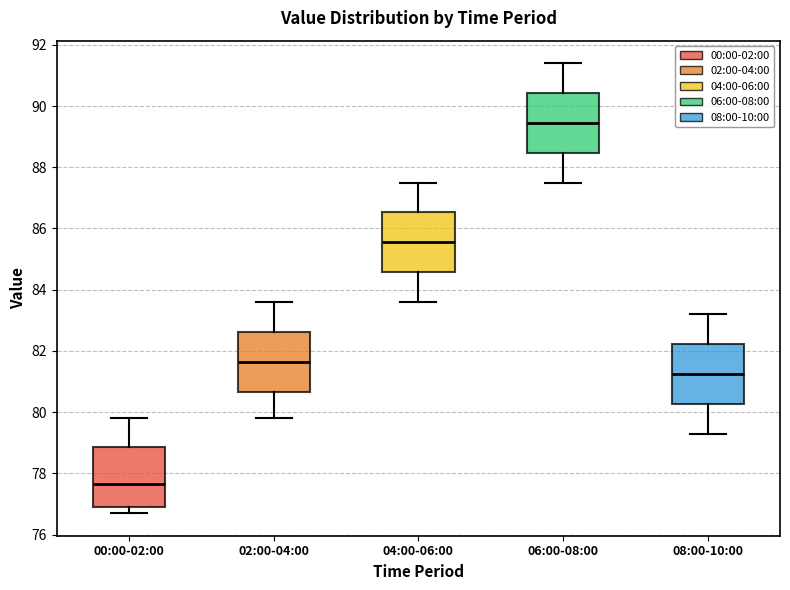

Where does the median line of the box for 04:00-06:00 sit on the y-axis? The values are not printed on the chart, so give them approximately, as read against the axis.

85.6